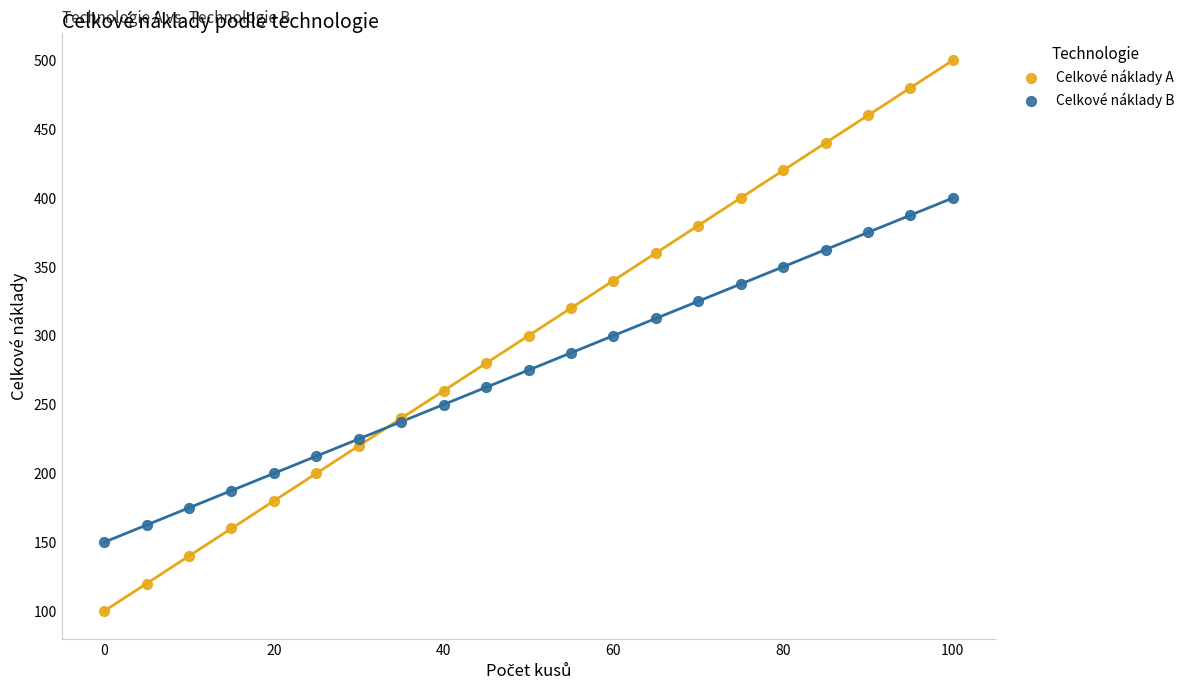

Which series contains the highest Y value?

Celkové náklady A